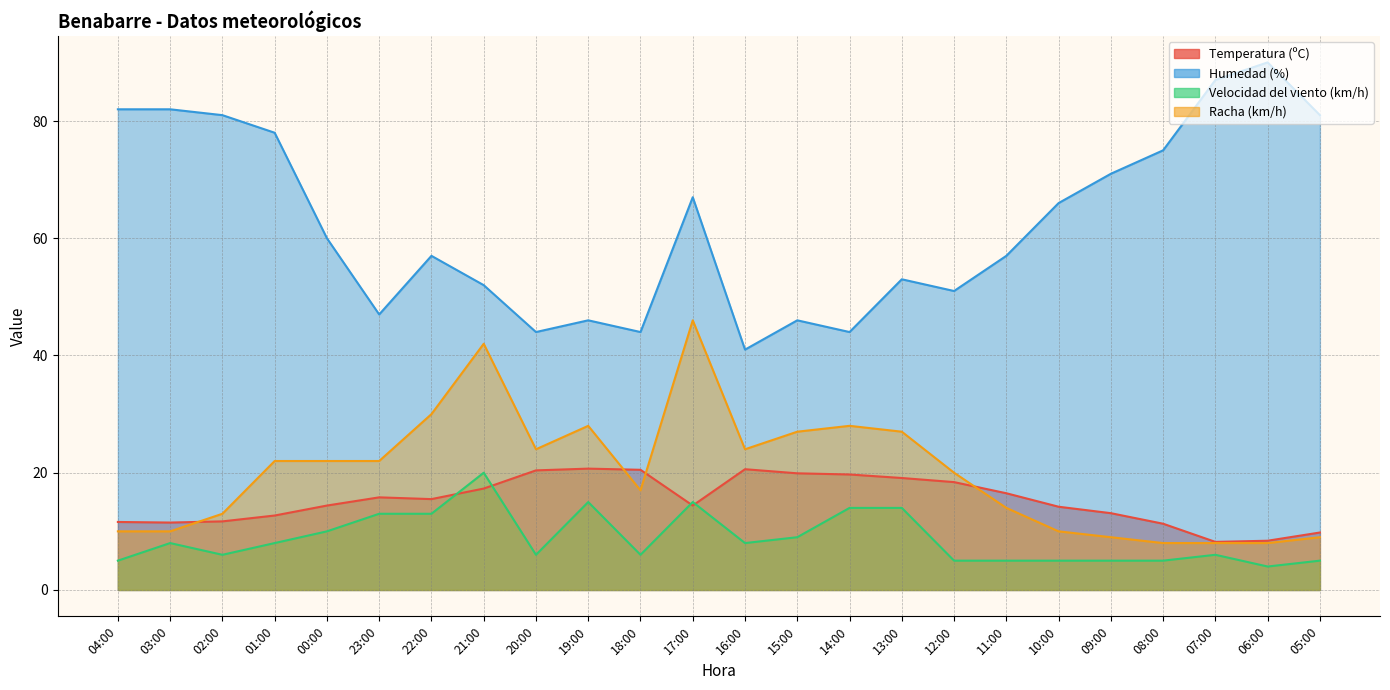

How many values in the Humedad (%) series exceed 60?

11